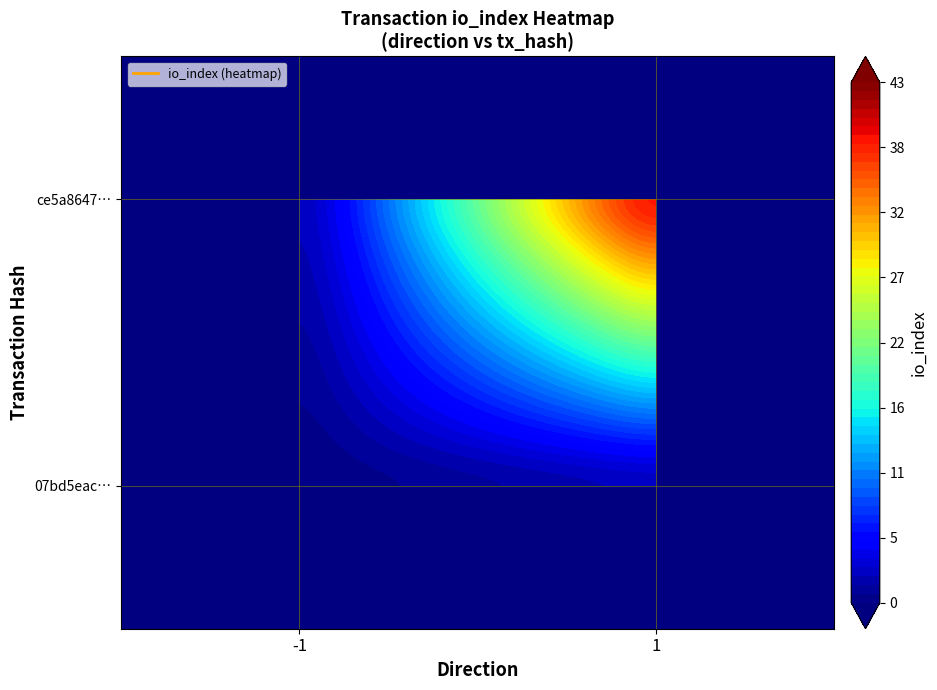

Is it true that ce5a86475c2d1d1c4cf7fb730a05d9eebe4ede1 equals -29 at -1?

False